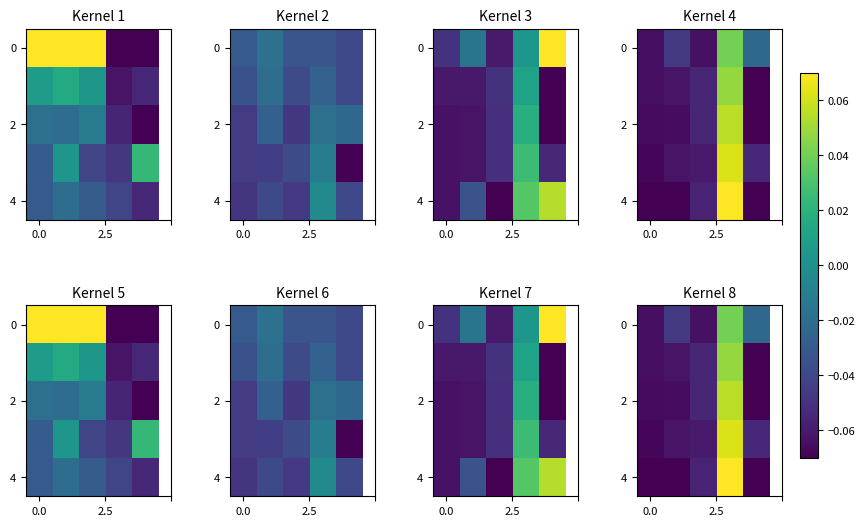

At how many categories does at least one series exceed 0?

1